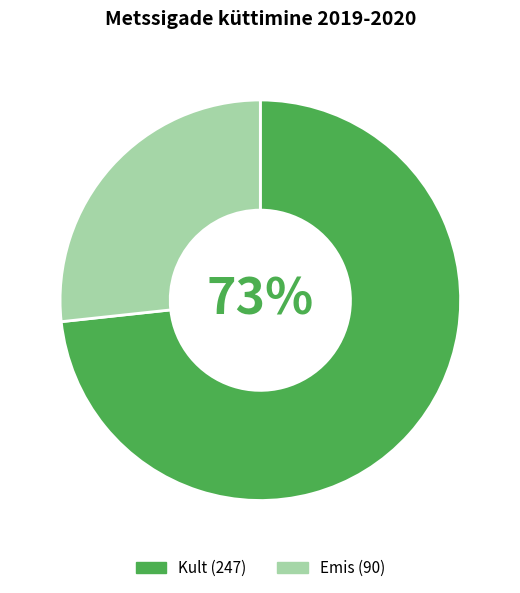

Does any single category account for the majority?

Yes